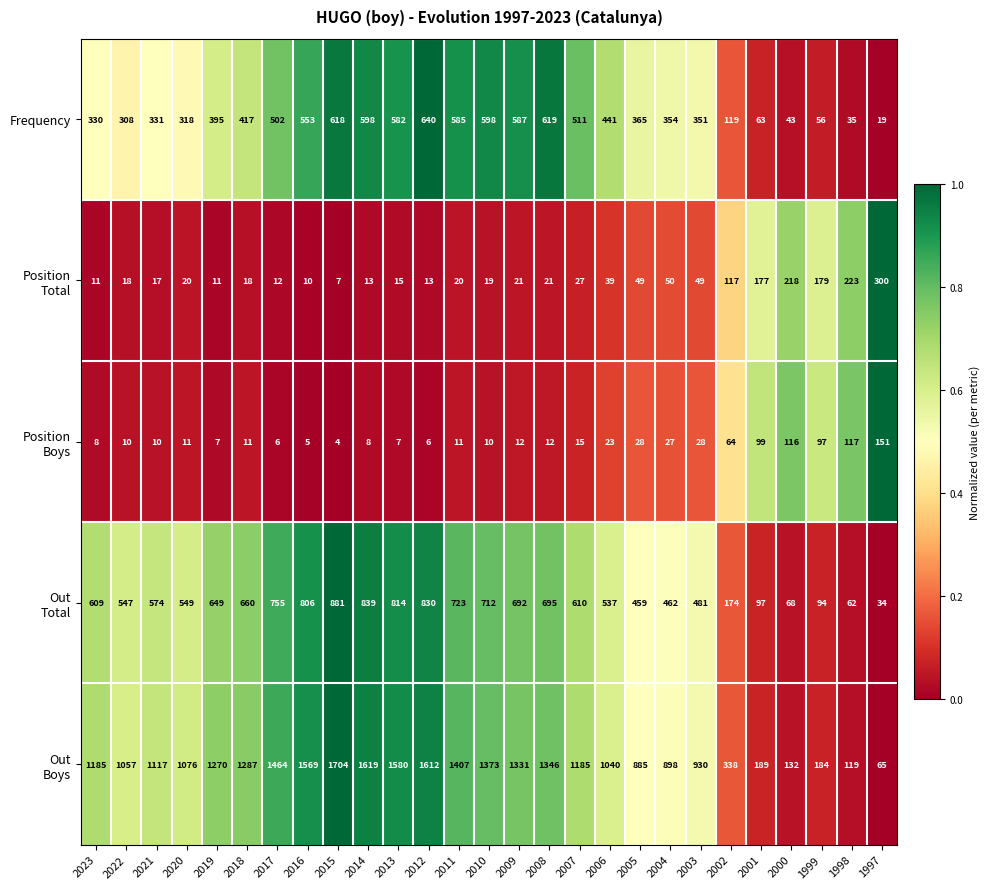

Between 2019 and 2011, which series saw the biggest shift?

Frequency